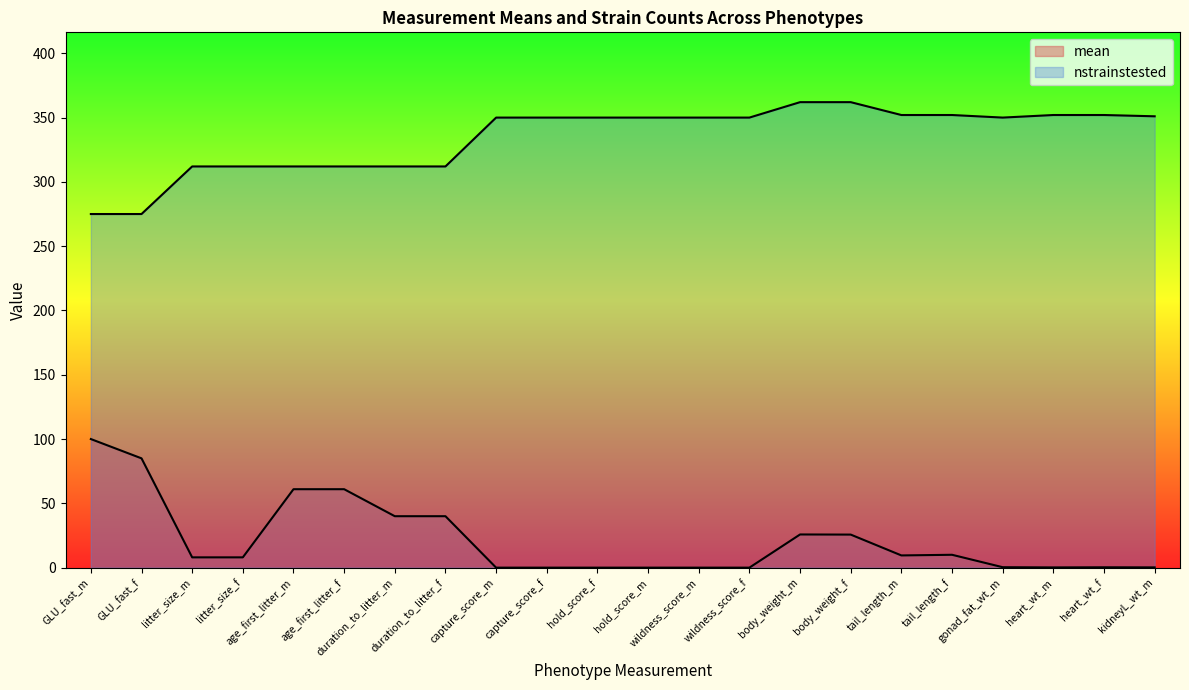

Reading left to right, what are all the values shown in this chart?

mean: 100.0	85.0	8.0	8.0	61.0	61.0	40.0	40.0	0.0	0.0	0.0	0.0	0.0	0.0	25.8	25.7	9.5	10.0	0.3	0.2	0.3	0.2
nstrainstested: 275.0	275.0	312.0	312.0	312.0	312.0	312.0	312.0	350.0	350.0	350.0	350.0	350.0	350.0	362.0	362.0	352.0	352.0	350.0	352.0	352.0	351.0